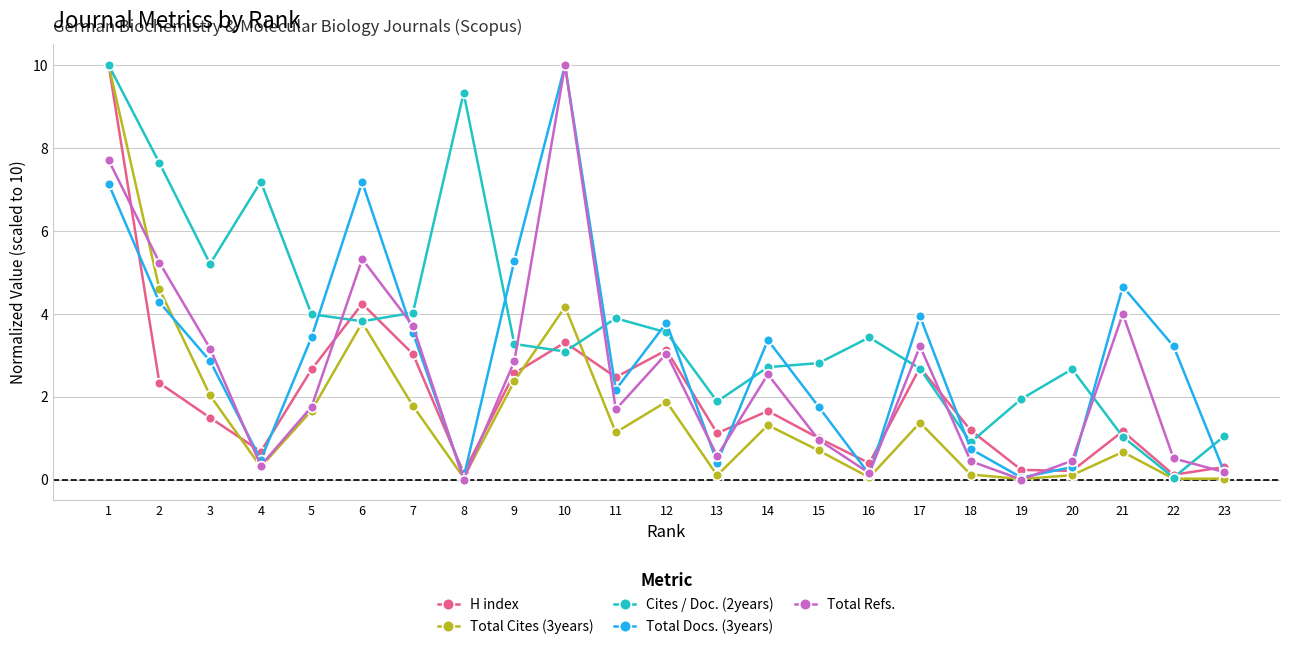

What is the maximum value for Total Cites (3years)?

10.0